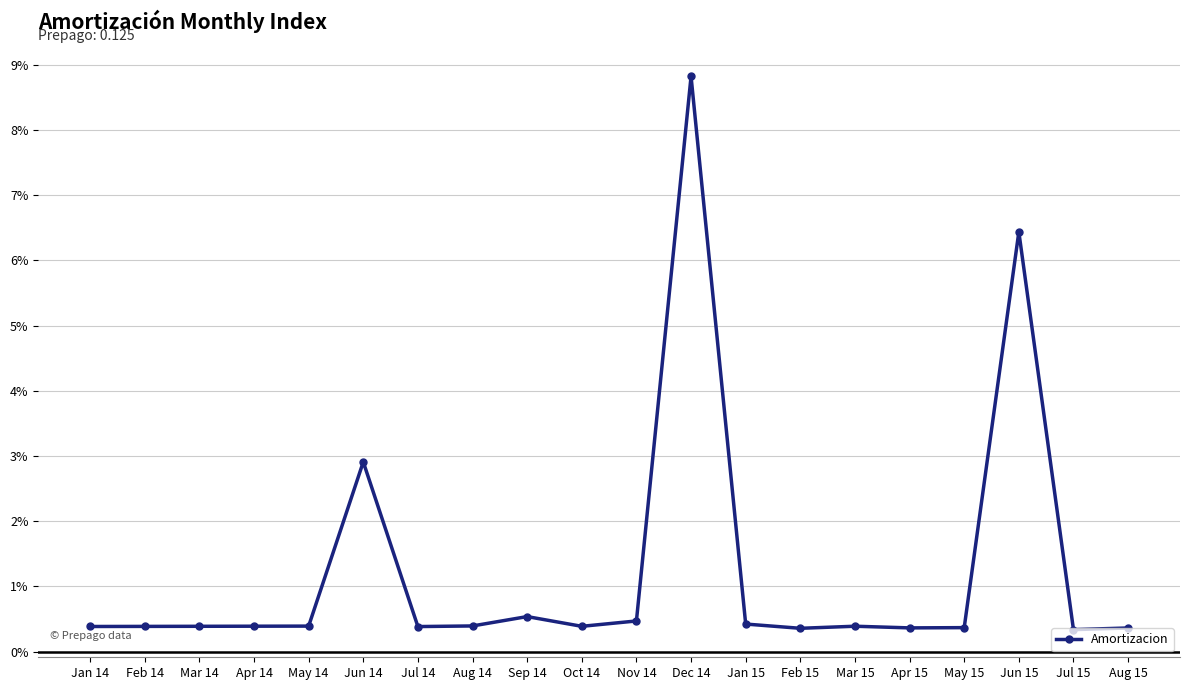

At which category does the data reach its first local valley?

Jul 14